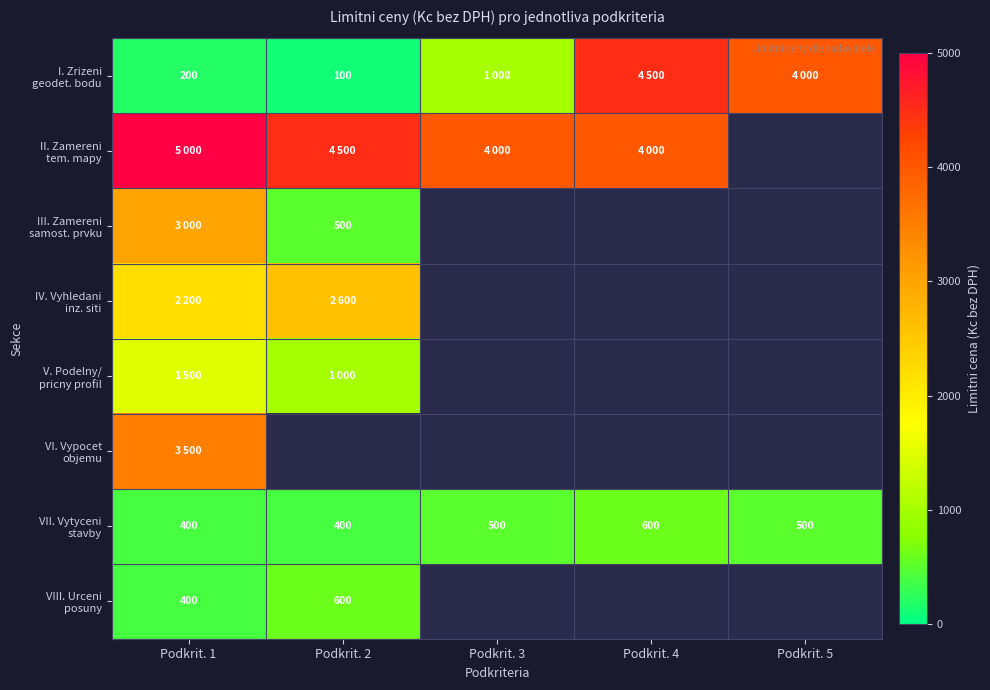

What is the spread (max minus min) of values at Podkrit. 1?

4800.0